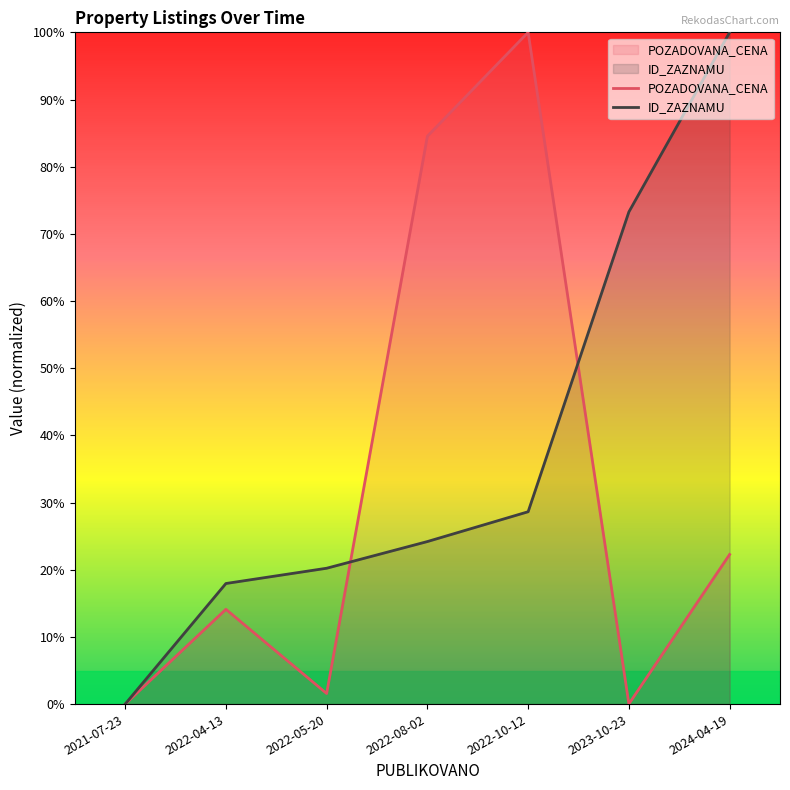

Which label corresponds to the largest value in the chart?

2022-10-12